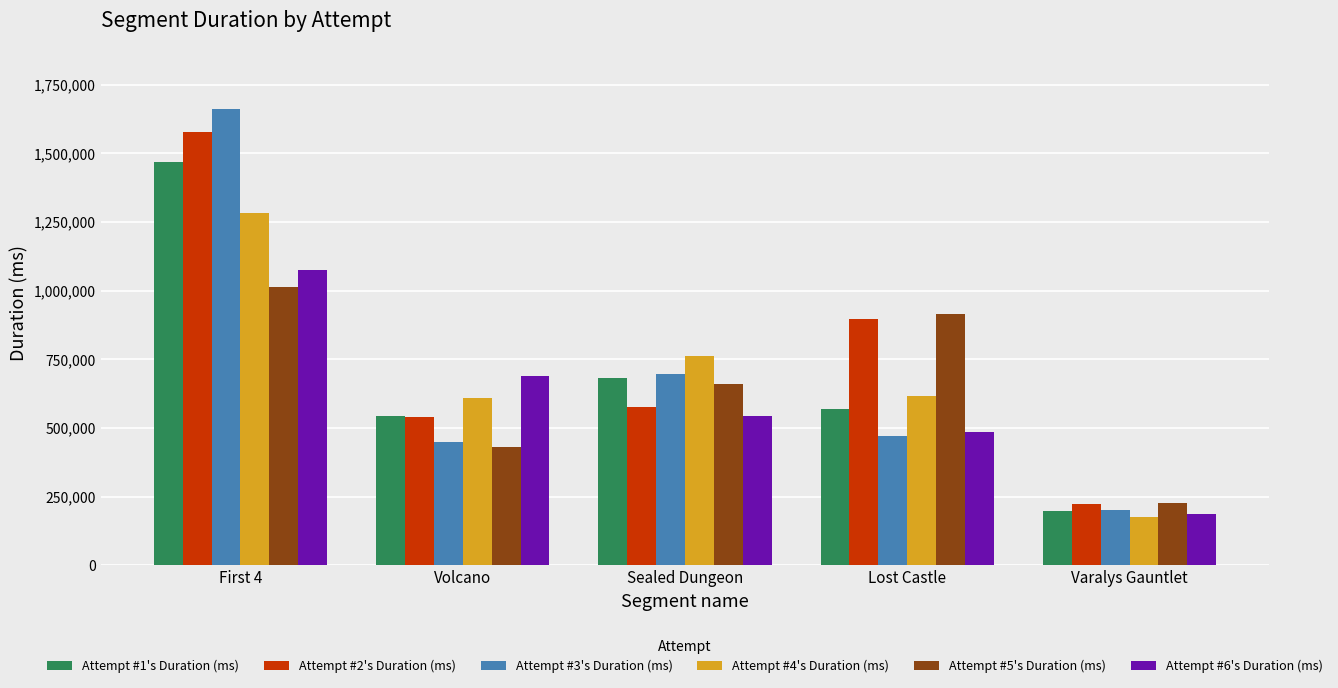

True or false: Attempt #2's Duration (ms) has a value of 540480 at Volcano.

True